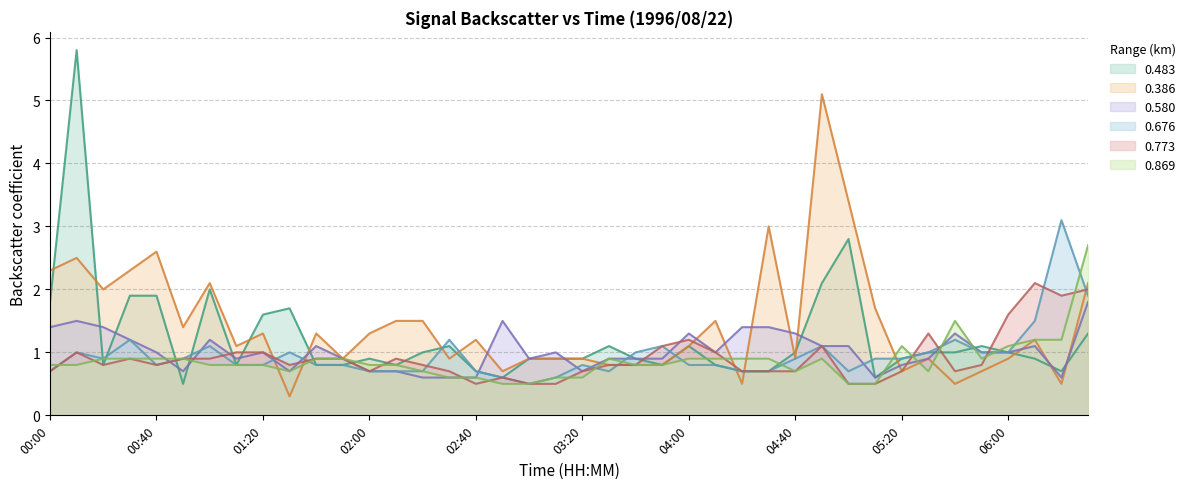

At which category is the sum across all series the highest?

00:10